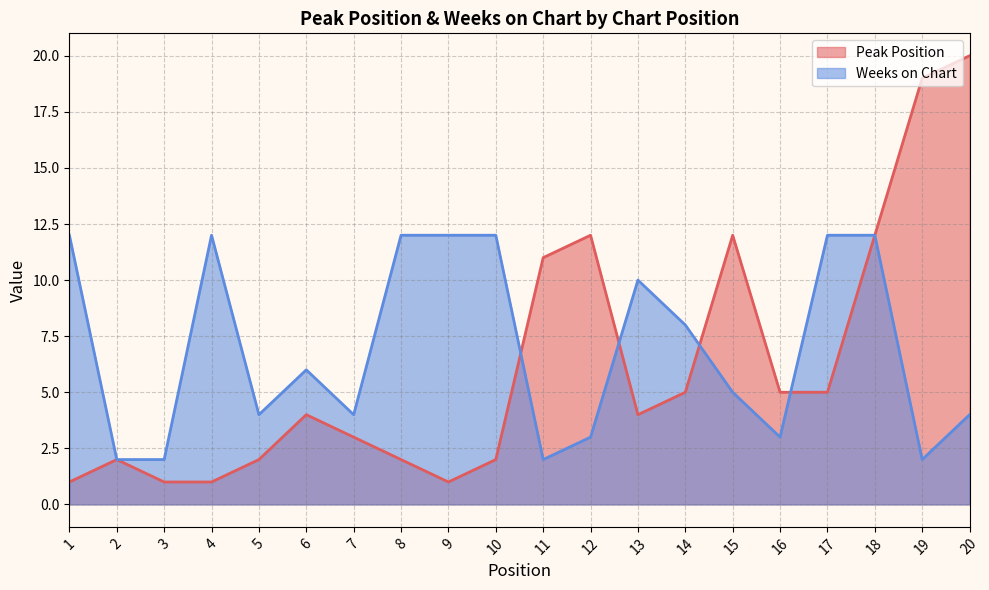

Reading left to right, list all the values displayed in this chart.

Peak Position: 1=1	2=2	3=1	4=1	5=2	6=4	7=3	8=2	9=1	10=2	11=11	12=12	13=4	14=5	15=12	16=5	17=5	18=12	19=19	20=20
Weeks on Chart: 1=12	2=2	3=2	4=12	5=4	6=6	7=4	8=12	9=12	10=12	11=2	12=3	13=10	14=8	15=5	16=3	17=12	18=12	19=2	20=4